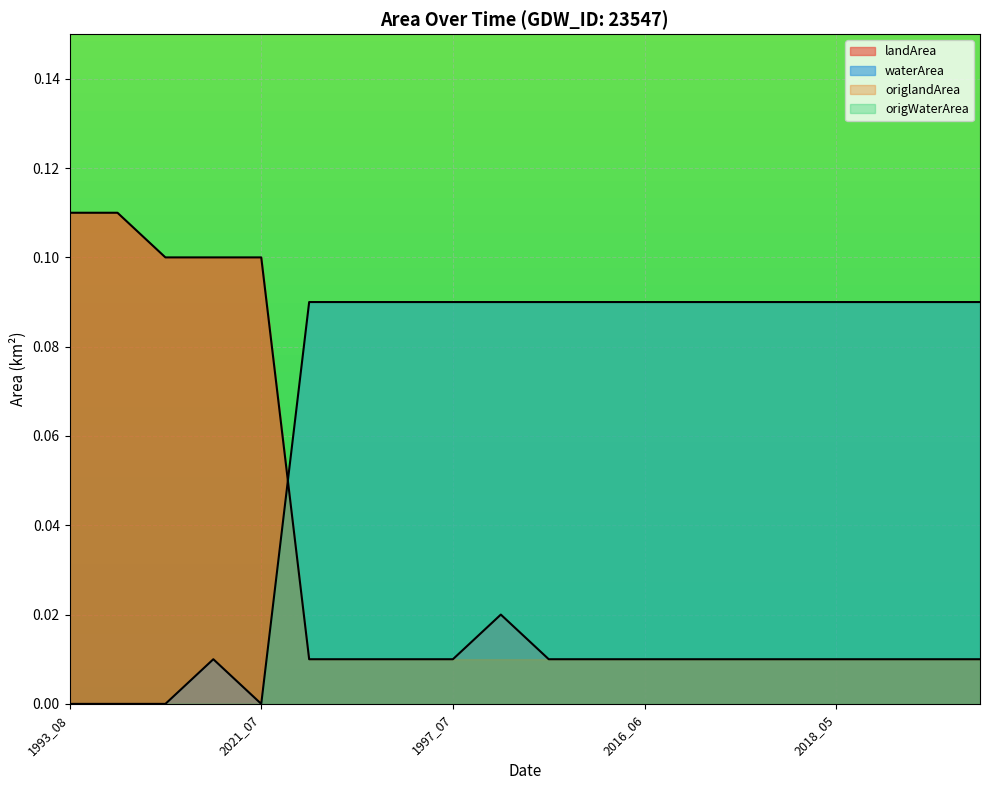

At which category is the sum across all series the highest?

1993_08